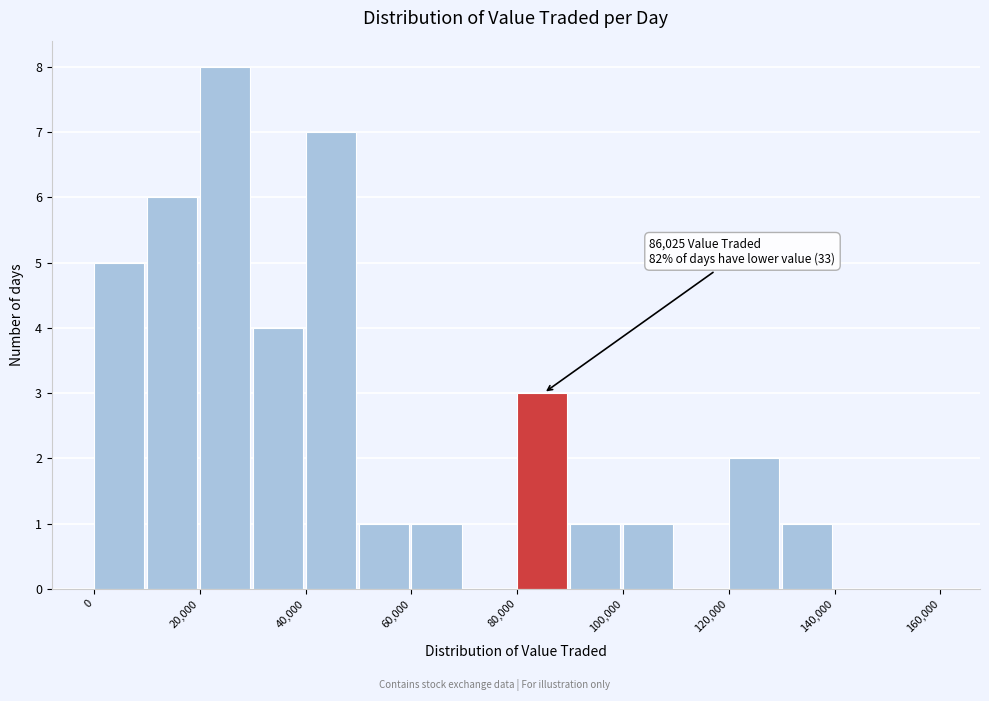

Over which range of the x-axis is the bar tallest?

20000 to 30000